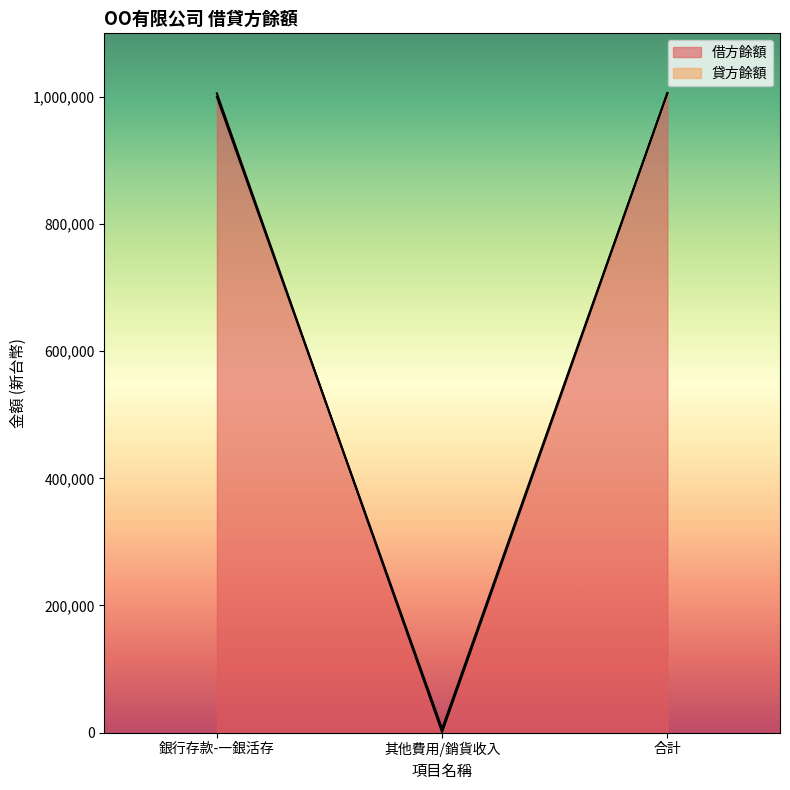

How many lines are shown in the chart?

2